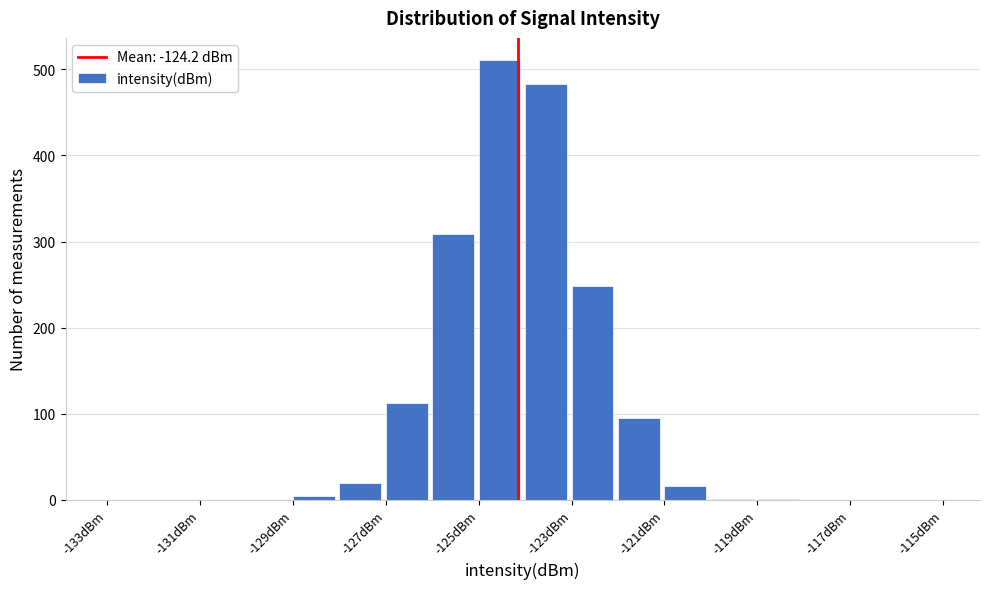

Which range on the x-axis has the tallest bar?

-125 to -124